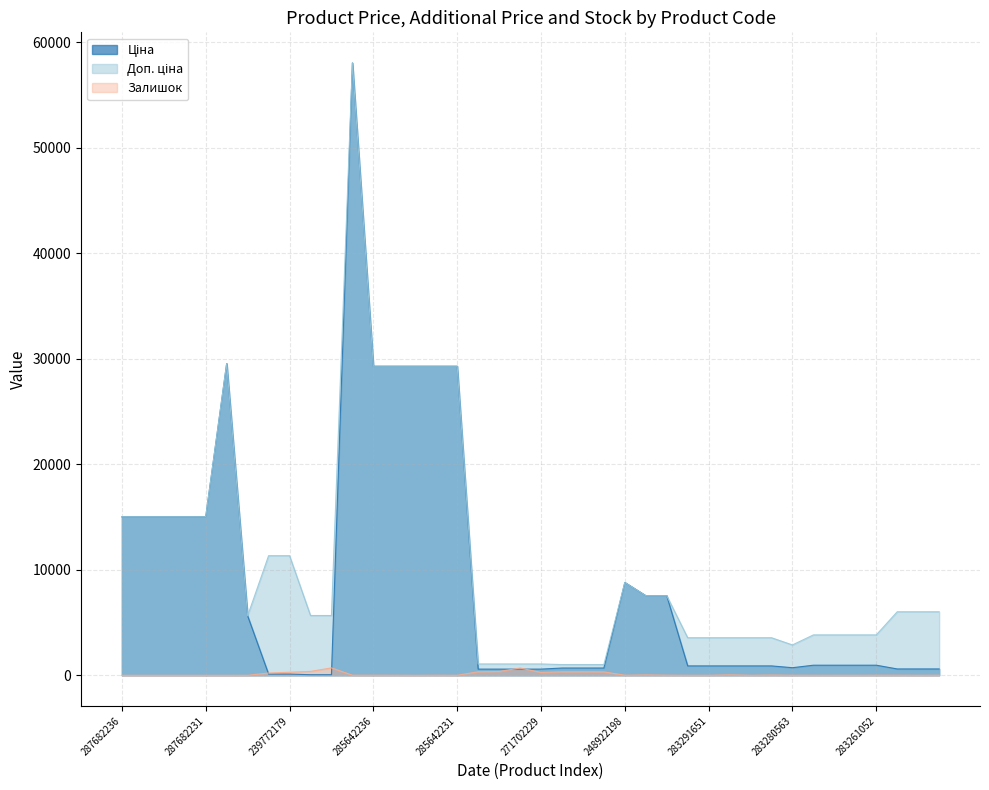

List the series in order of their overall mean, lowest first.

Залишок, Ціна, Доп. ціна